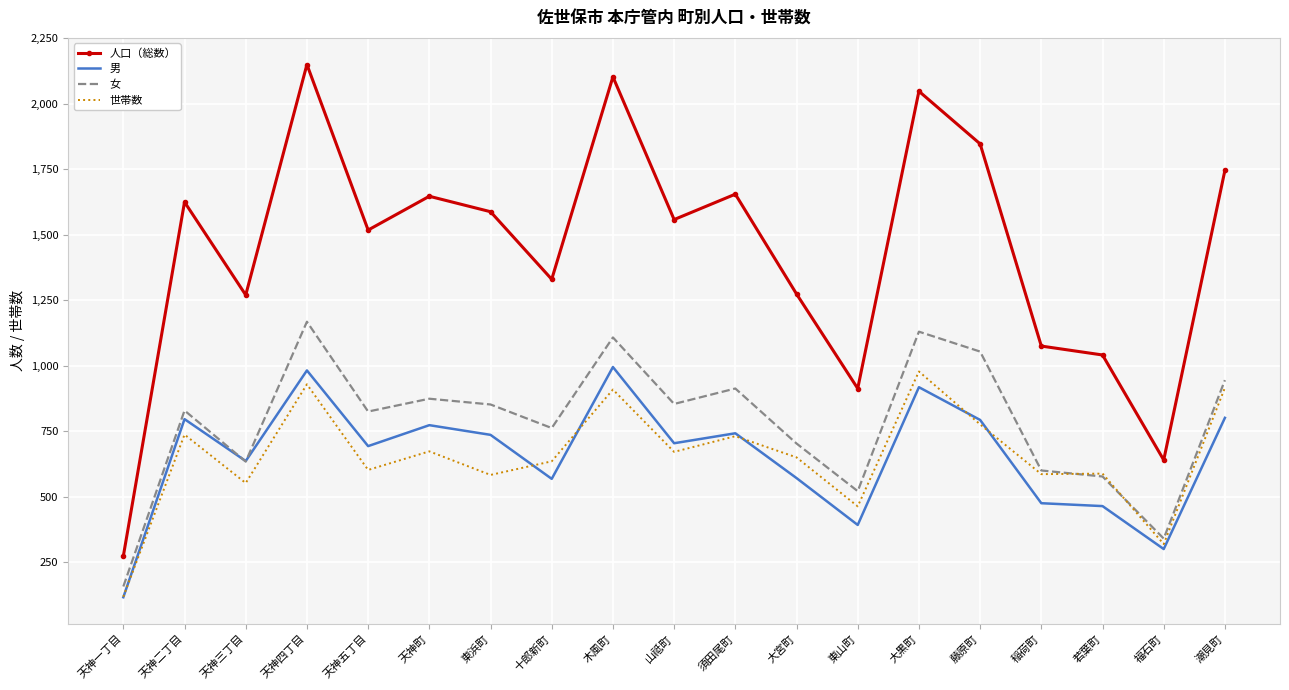

True or false: 男 and 世帯数 intersect in this chart.

True